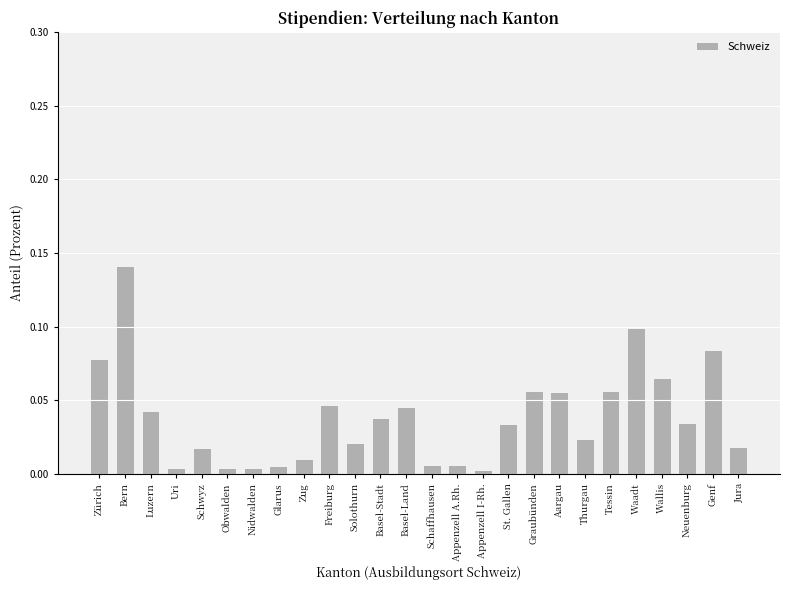

Is it true that the value at Obwalden is 0.0?

True